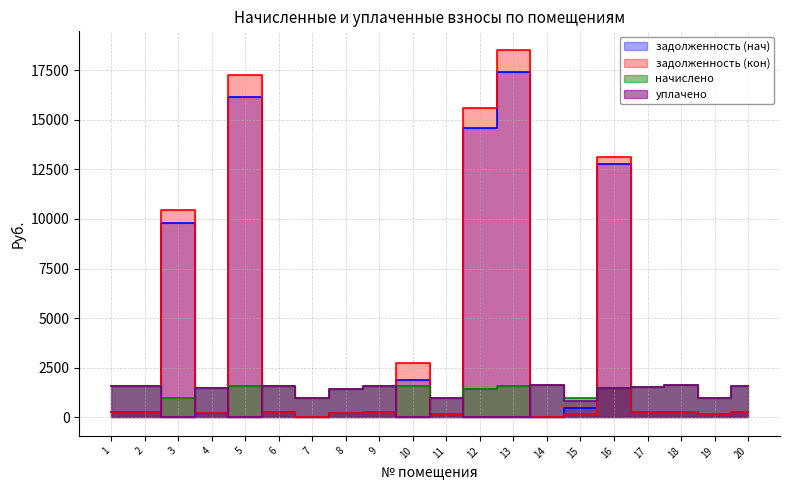

How many intersections are there between уплачено and задолженность (кон)?

10